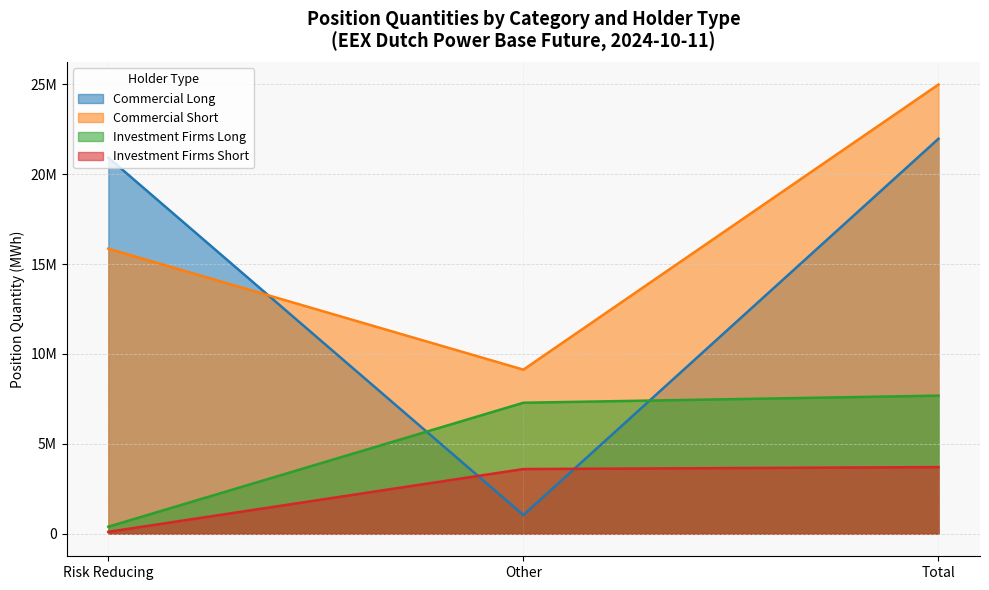

Reading left to right, transcribe all the data shown in this chart.

Commercial Long: 20919721	1047005	21966726
Commercial Short: 15854471	9127125	24981596
Investment Firms Long: 394983	7287702	7682685
Investment Firms Short: 109704	3600427	3710131